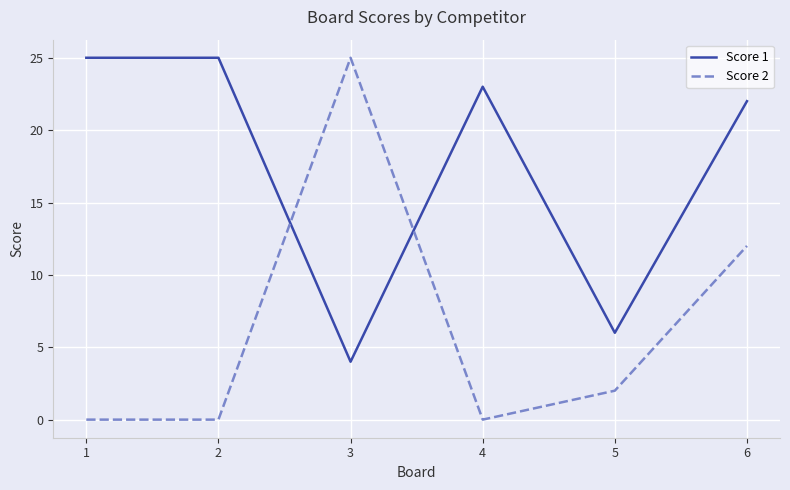

Is it true that Score 1 equals 33 at 2?

False